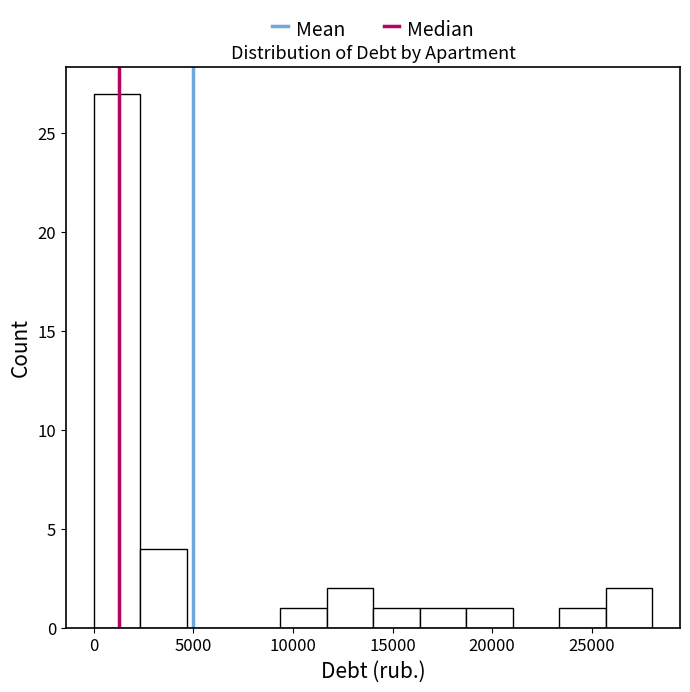

Reading left to right, list every bar in this chart as the range it spans on the x-axis followed by its height. Neither the bar edges nor the heights are printed on the chart, so give them approximately, as read against the axes.

0 to 2500: 27
2500 to 4500: 4
4500 to 7000: 0
7000 to 9500: 0
9500 to 11500: 1
11500 to 14000: 2
14000 to 16500: 1
16500 to 18500: 1
18500 to 21000: 1
21000 to 23500: 0
23500 to 25500: 1
25500 to 28000: 2